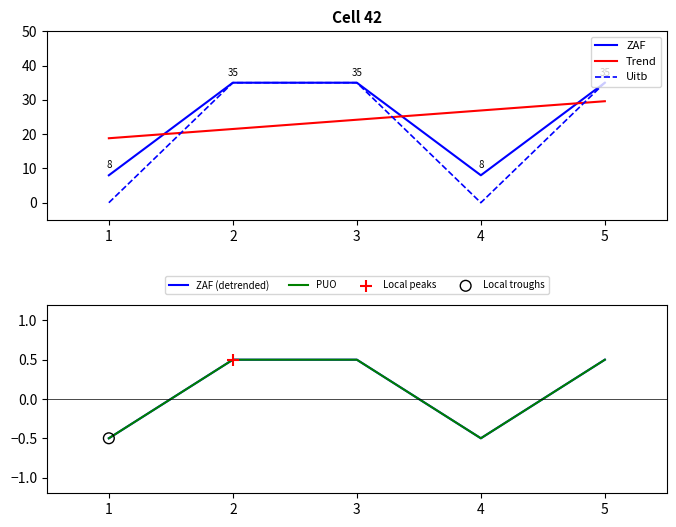

What is the total value across all series at 4?

33.9